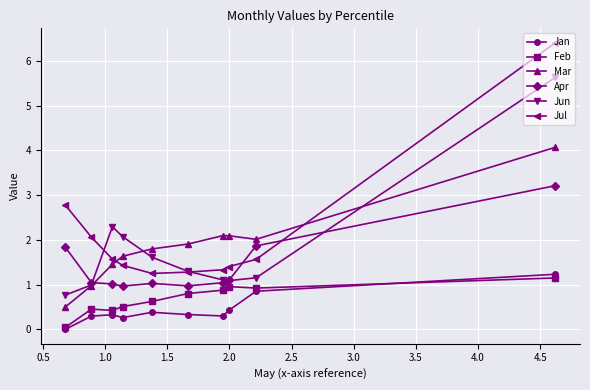

What is the value of the Apr point at the 9th from the left?

1.9